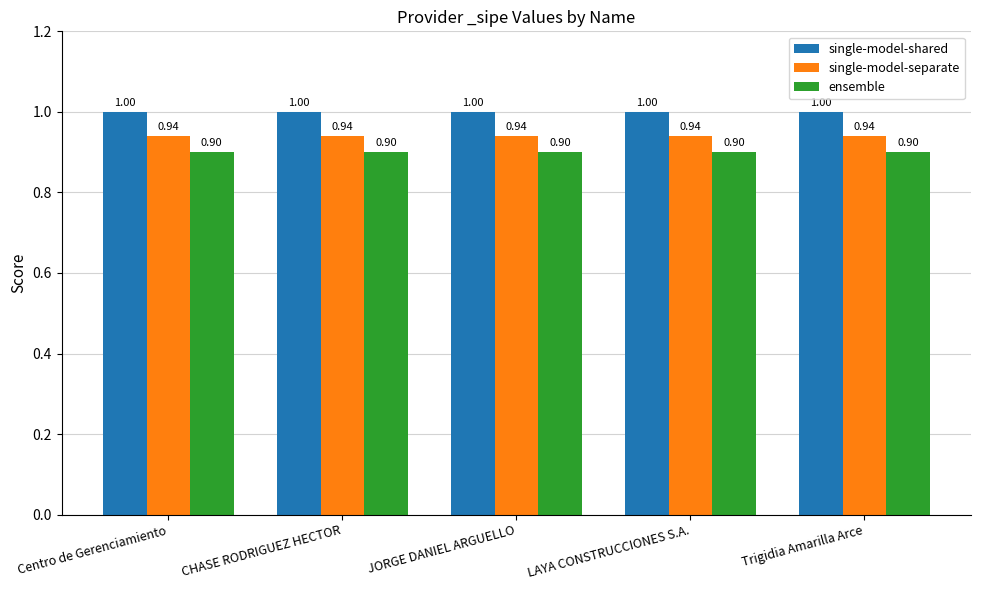

How many bars are there in each group?

3